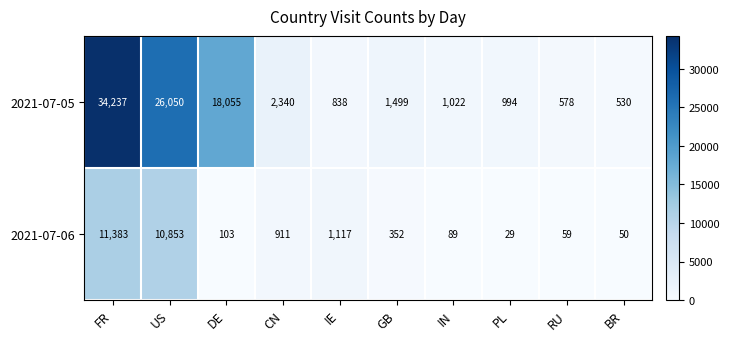

Count the number of categories in the chart.

10